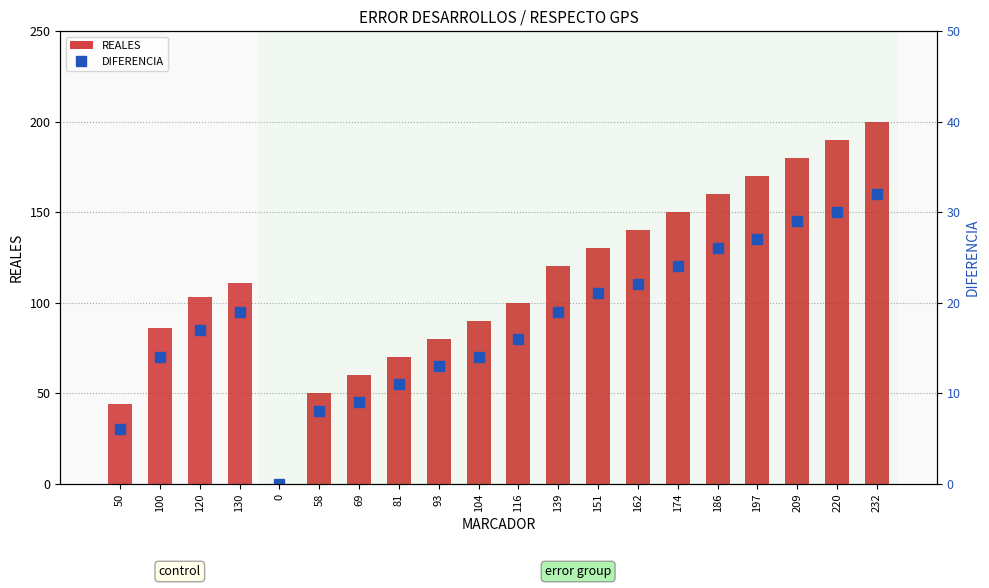

At which label does REALES first exceed 111?

139